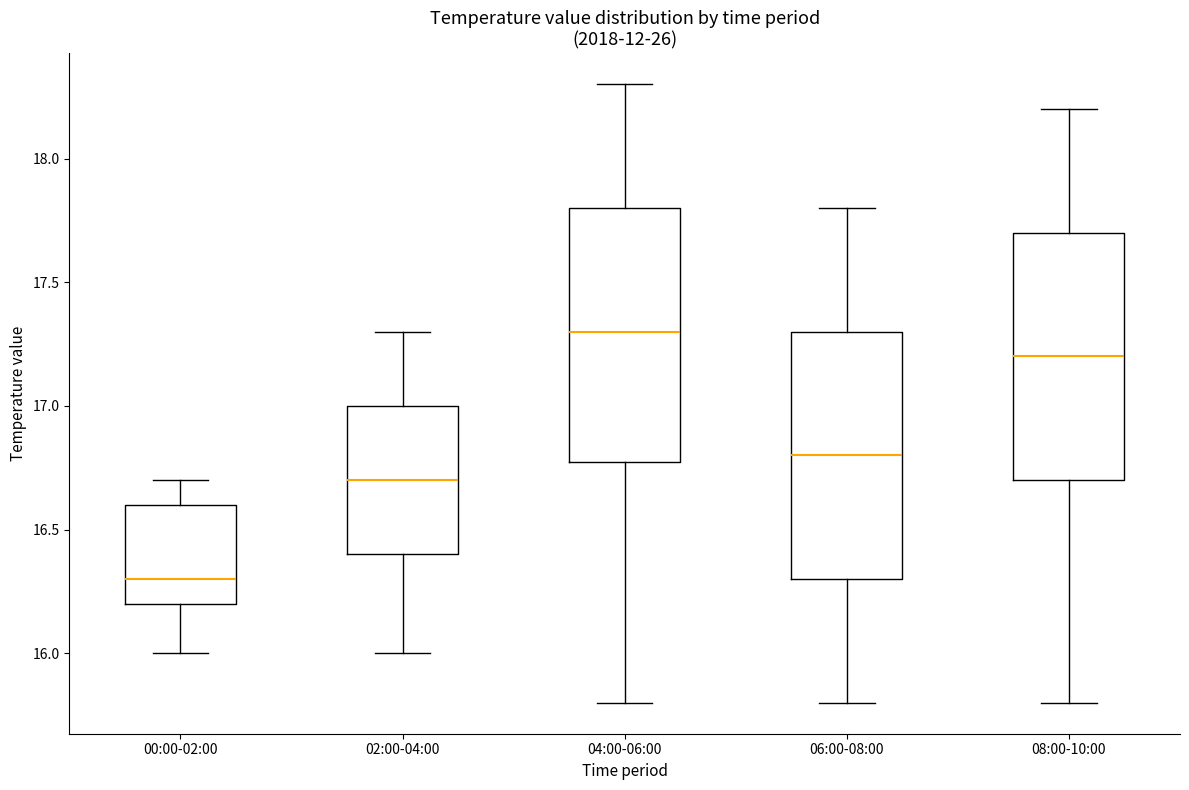

Reading left to right, transcribe this box plot: for each box, give where its median line is, the range the box spans, and where its two whiskers end, as read against the y-axis. The values are not printed on the chart, so give them approximately, as read against the axis.

00:00-02:00: median 16.3, box 16.2 to 16.6, whiskers 16.0 to 16.7
02:00-04:00: median 16.7, box 16.4 to 17.0, whiskers 16.0 to 17.3
04:00-06:00: median 17.3, box 16.8 to 17.8, whiskers 15.8 to 18.3
06:00-08:00: median 16.8, box 16.3 to 17.3, whiskers 15.8 to 17.8
08:00-10:00: median 17.2, box 16.7 to 17.7, whiskers 15.8 to 18.2